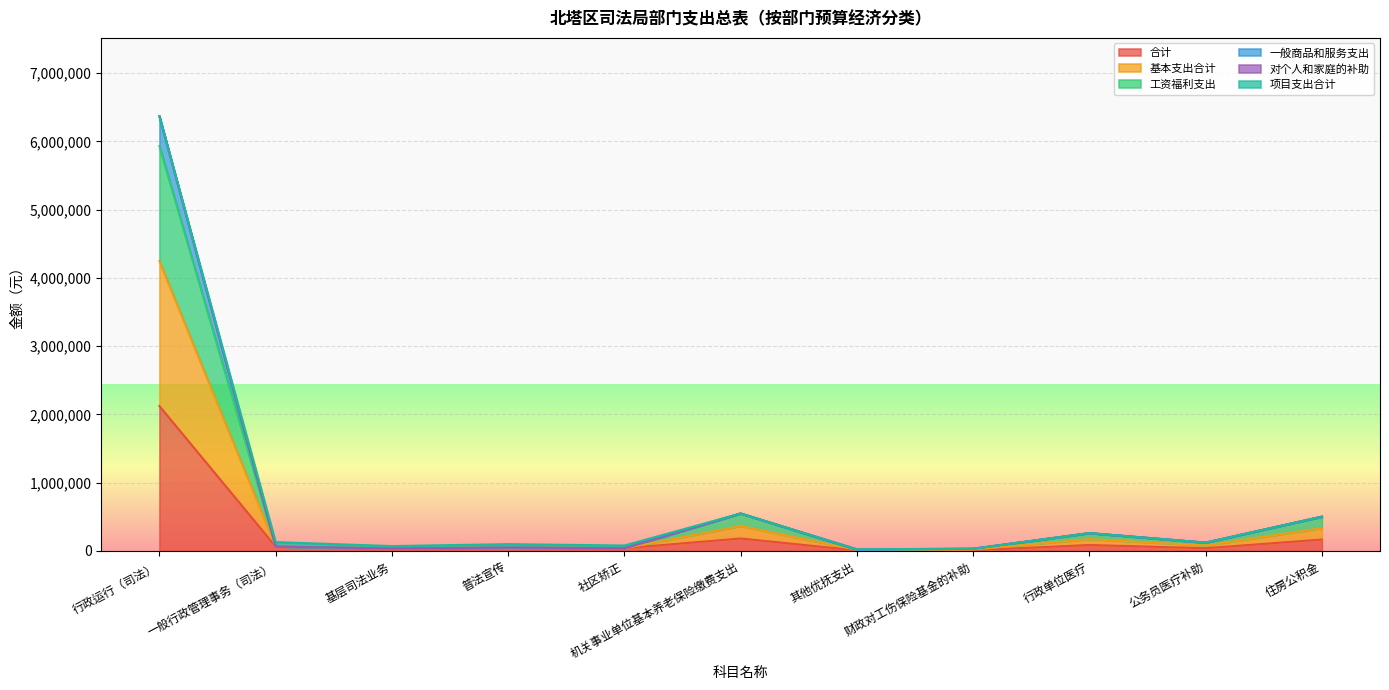

True or false: 合计 and 一般商品和服务支出 cross at least once.

False